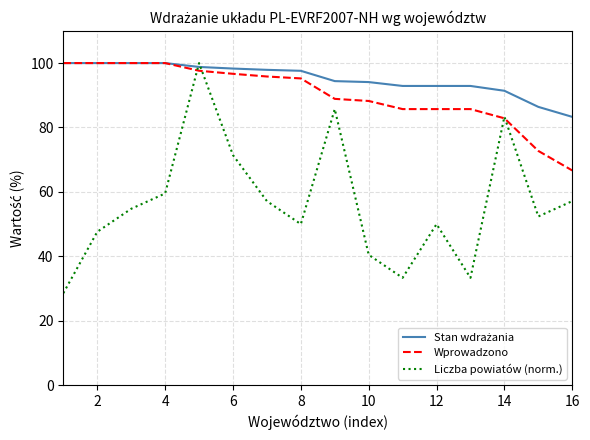

Which series has the widest spread of values?

Liczba powiatów (norm.)